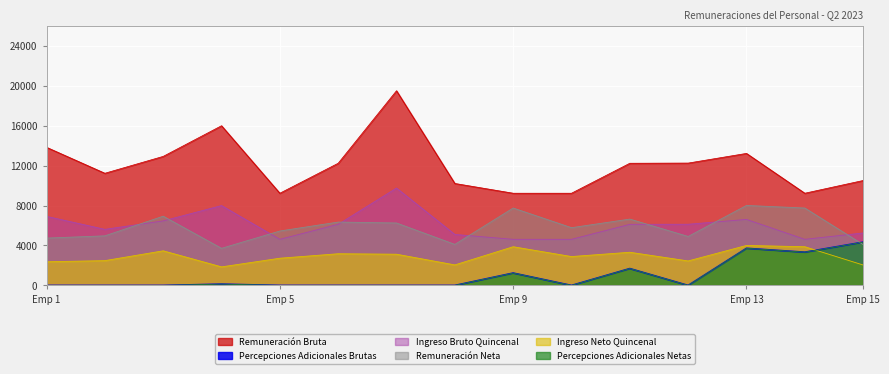

True or false: Monto Bruto Percepciones Adicionales and Ingreso Bruto Quincenal cross at least once.

False